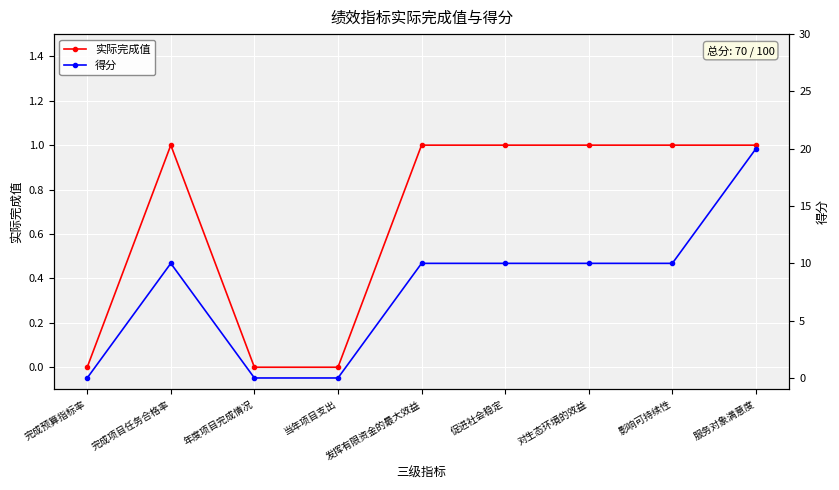

How many values in the 得分 series exceed 10?

1